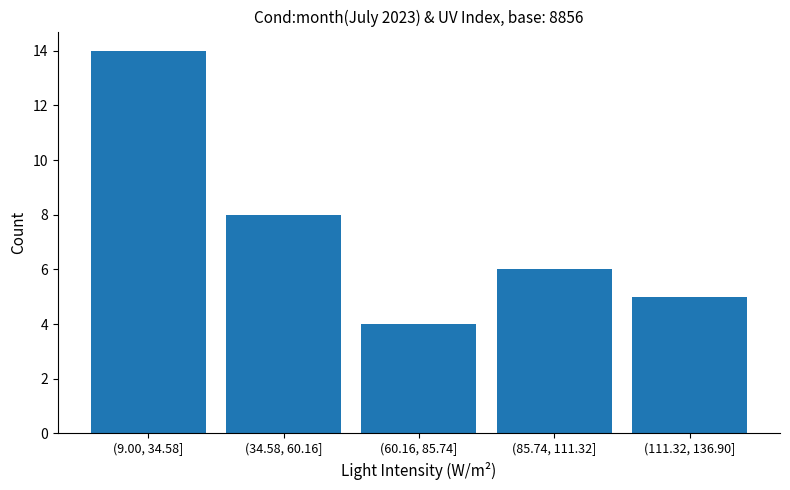

Reading left to right, transcribe all the data shown in this chart.

(9.00, 34.58]=14	(34.58, 60.16]=8	(60.16, 85.74]=4	(85.74, 111.32]=6	(111.32, 136.90]=5